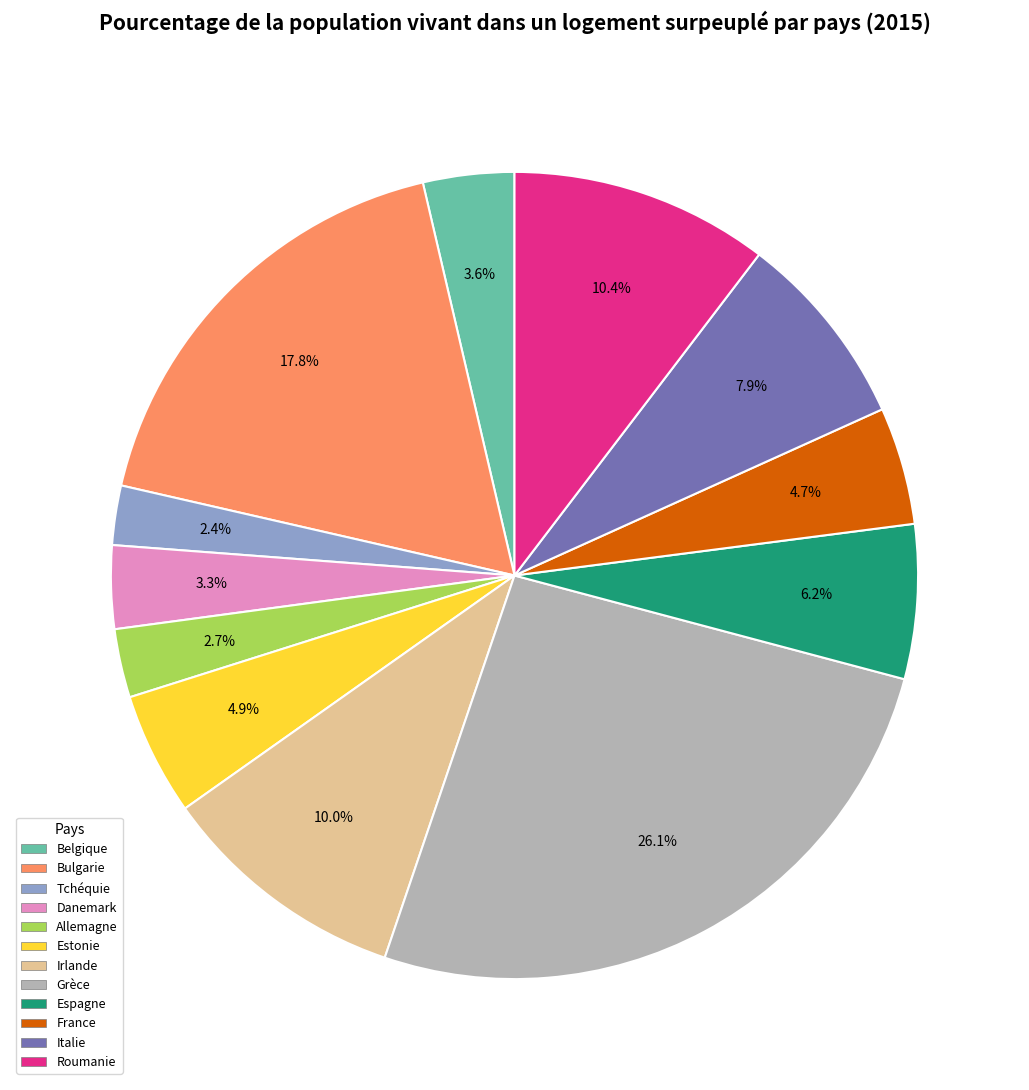

The Allemagne slice represents 3% of the pie. True or false?

True